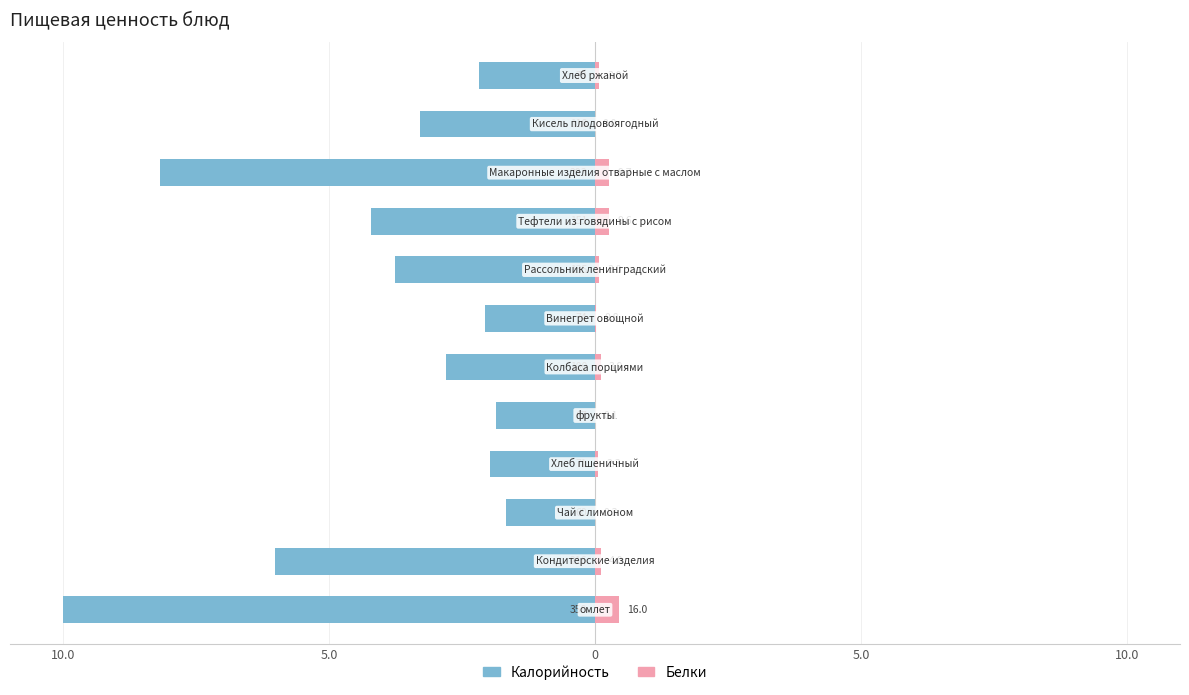

Are the bars horizontal?

Yes